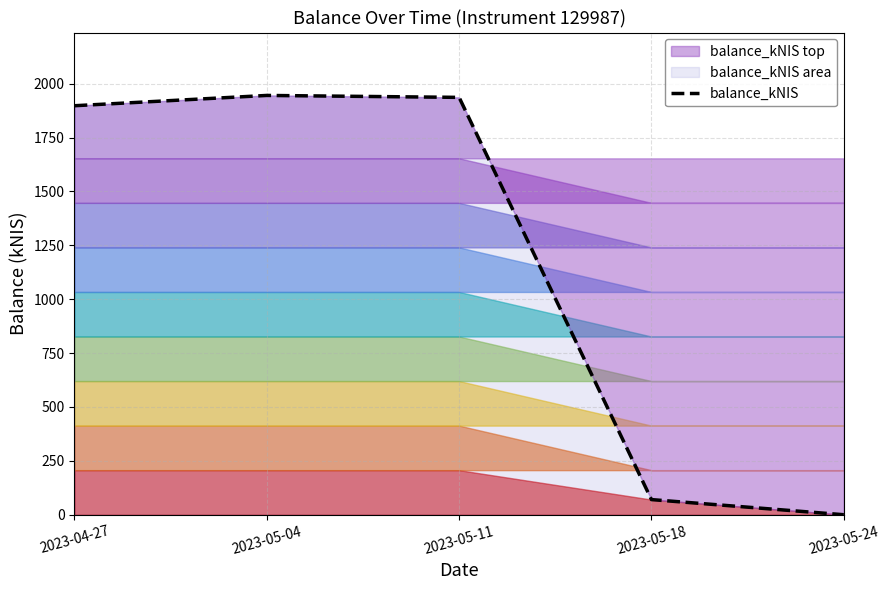

What is the approximate value at 2023-05-04?

1945.6